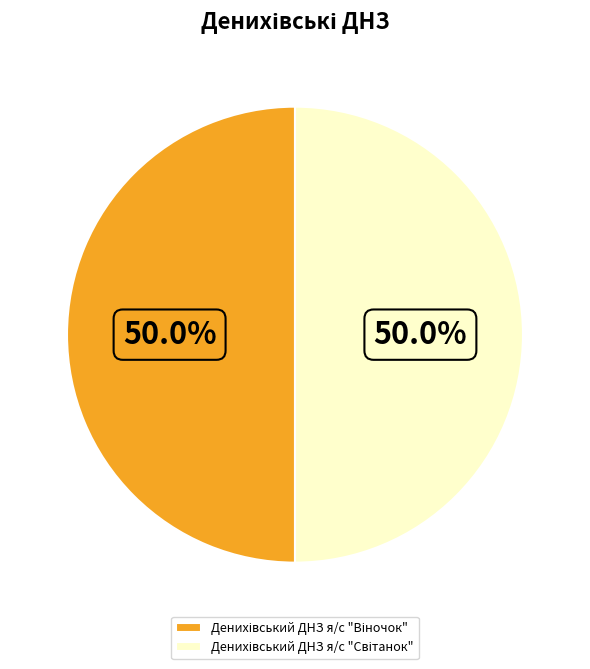

How many slices are in this pie chart?

2